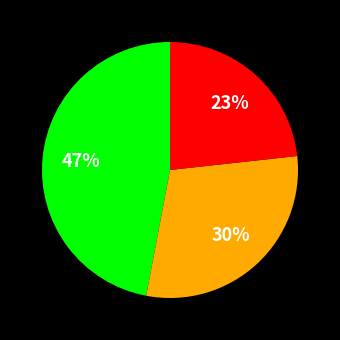

Is there any slice that represents more than half of the pie?

No